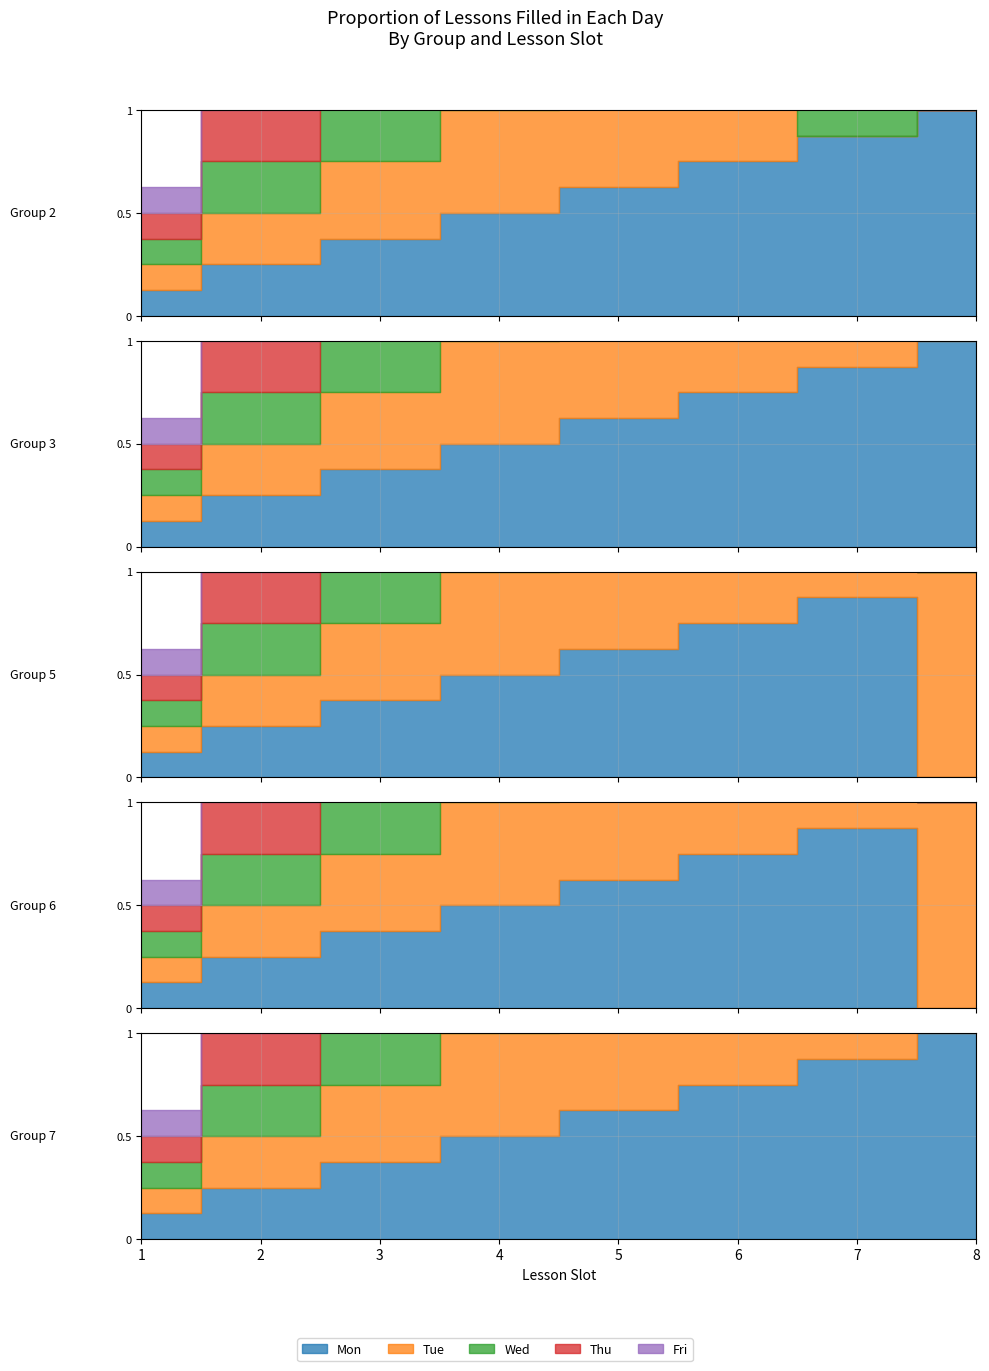

What is the highest value of the Lesson 1 series?

1